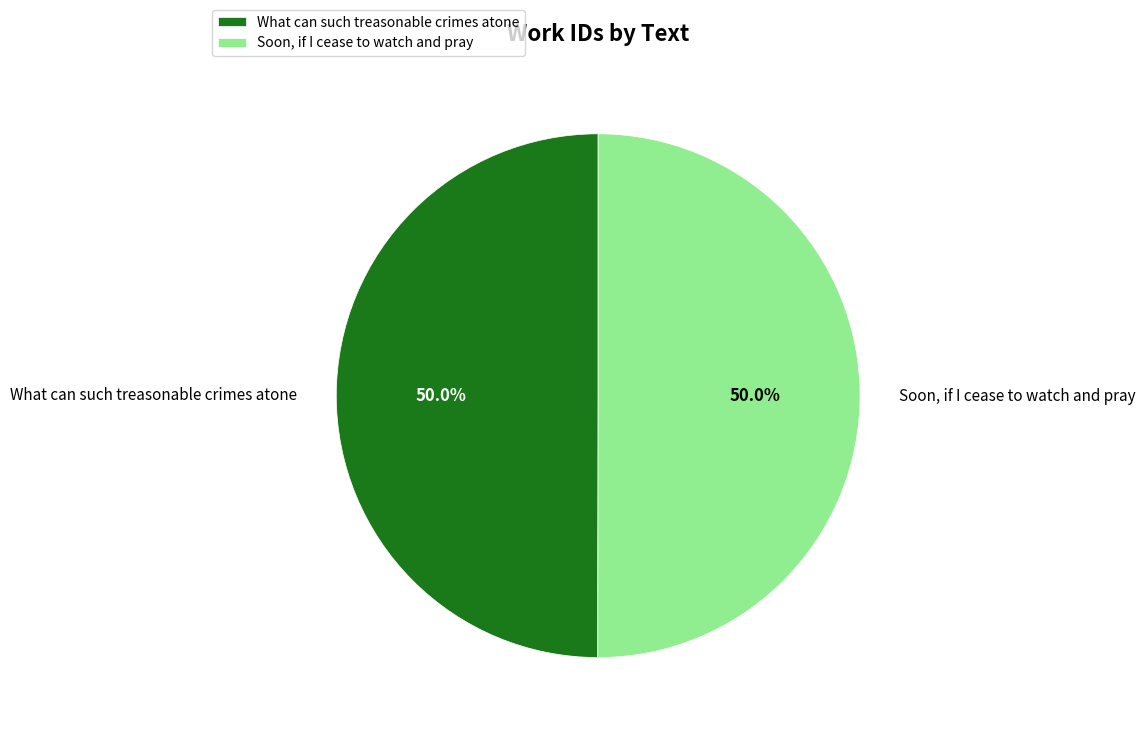

Do What can such treasonable crimes atone and Soon, if I cease to watch and pray together represent more than half of the pie?

Yes